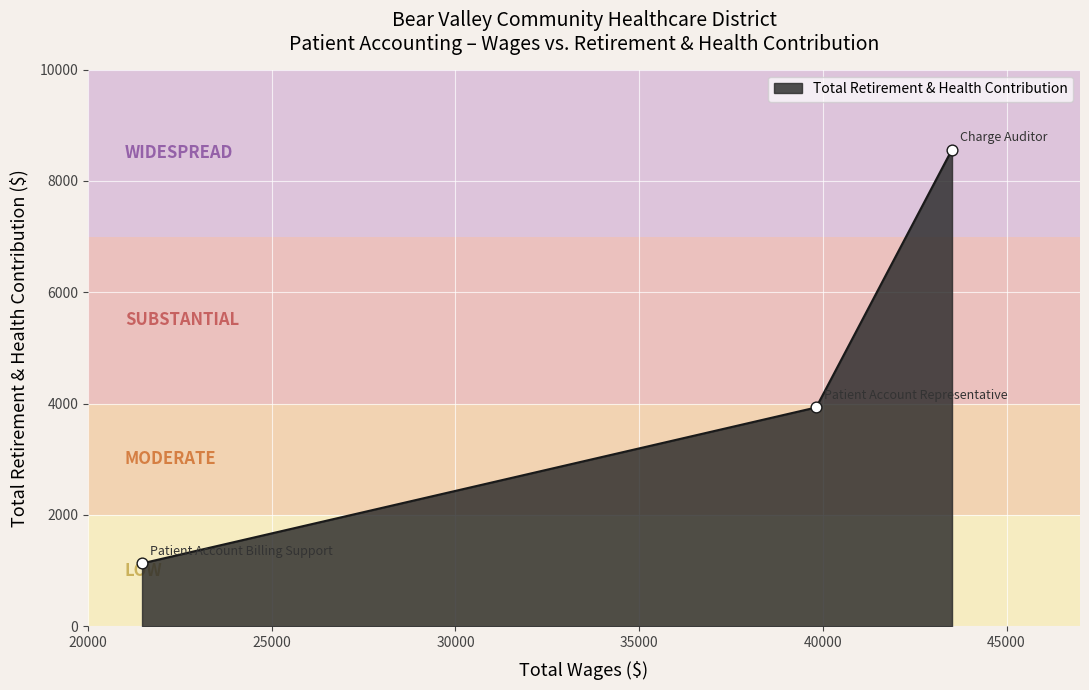

What is the average value?

4541